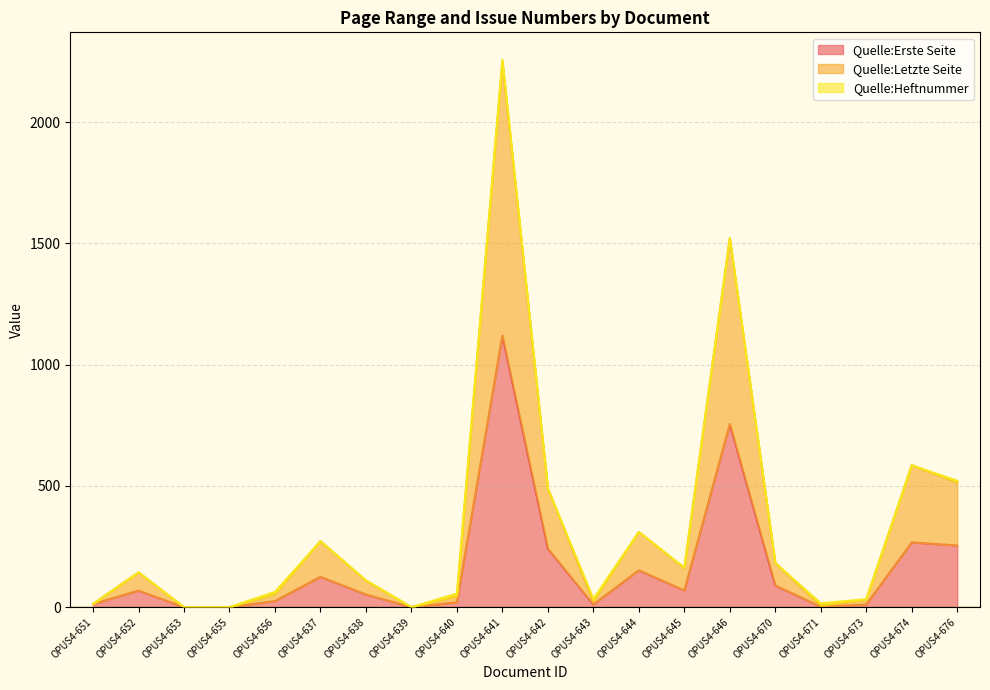

How many interior local peaks does the Quelle:Letzte Seite series have?

6